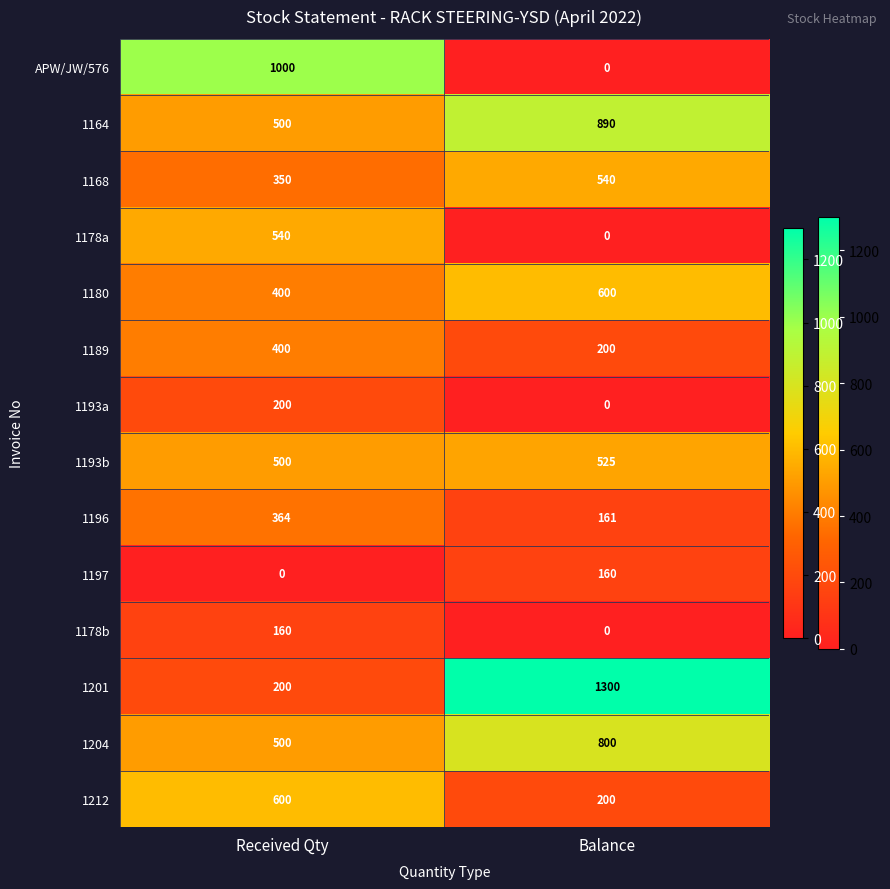

Is it true that APW/JW/576 equals 0 at Balance?

True